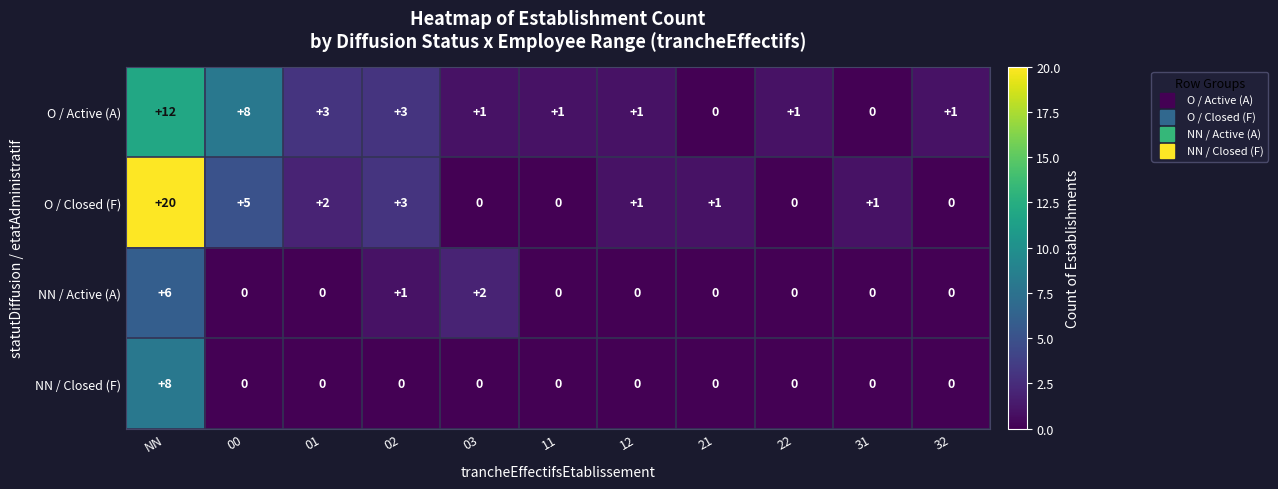

List the series in order of their peak value, lowest first.

NN / Active (A), NN / Closed (F), O / Active (A), O / Closed (F)